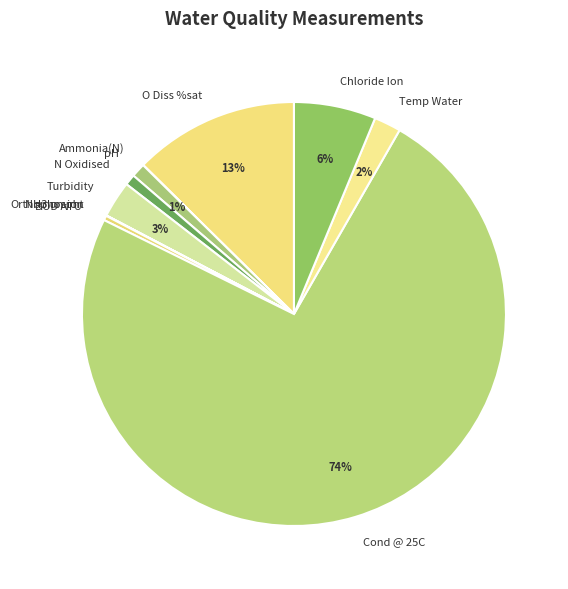

To the nearest percent, what percentage of the pie is pH?

1%